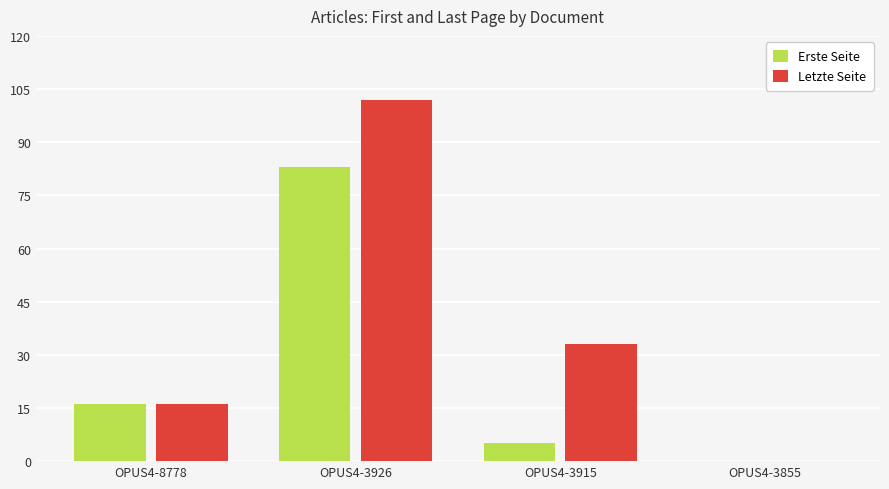

True or false: Erste Seite has a value of 0 at OPUS4-3855.

True